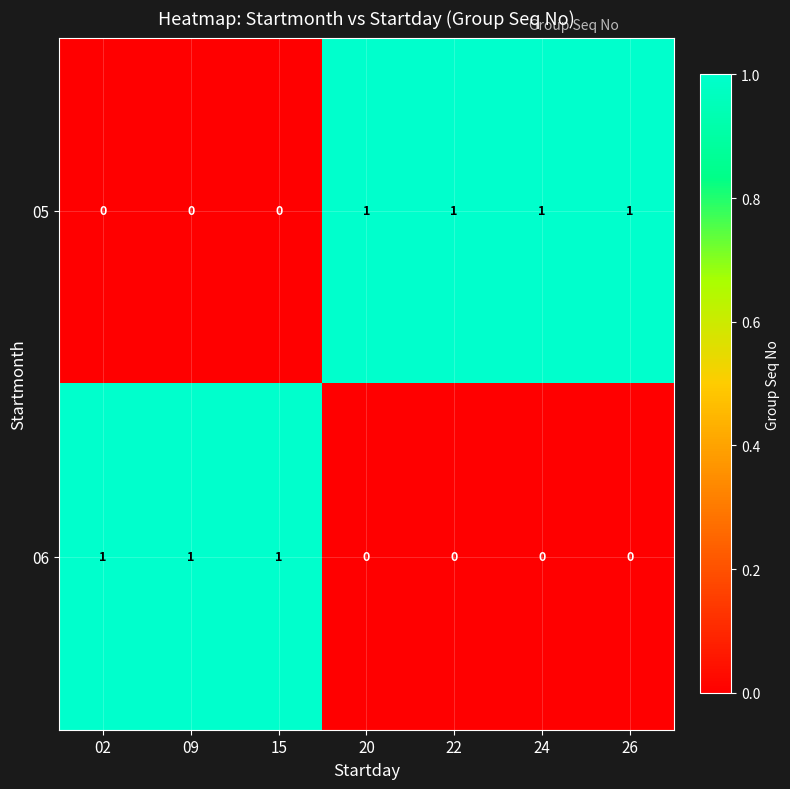

True or false: 06 has a value of 0 at 26.

True